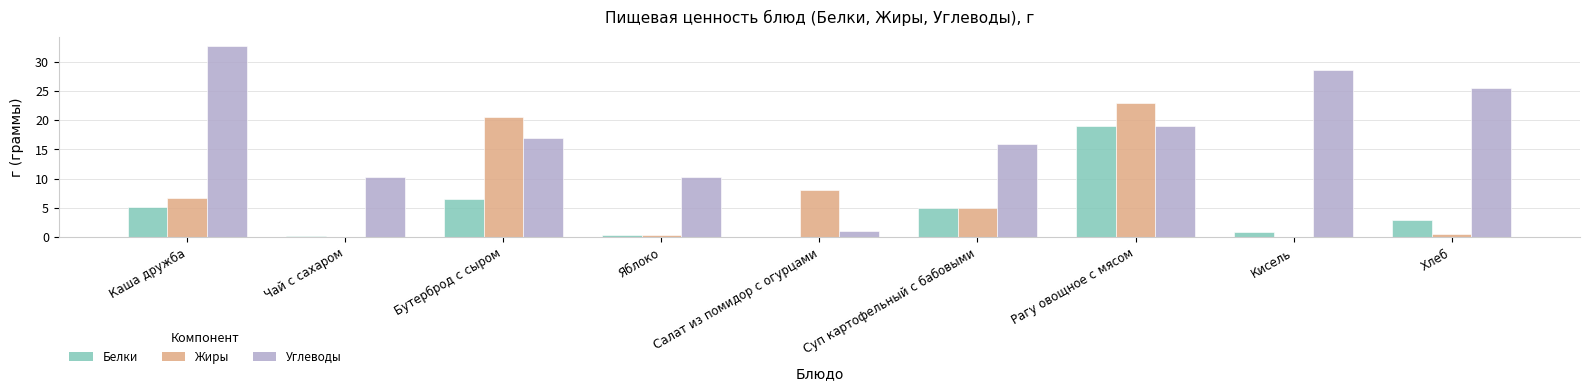

At which label does Белки reach its peak?

Рагу овощное с мясом